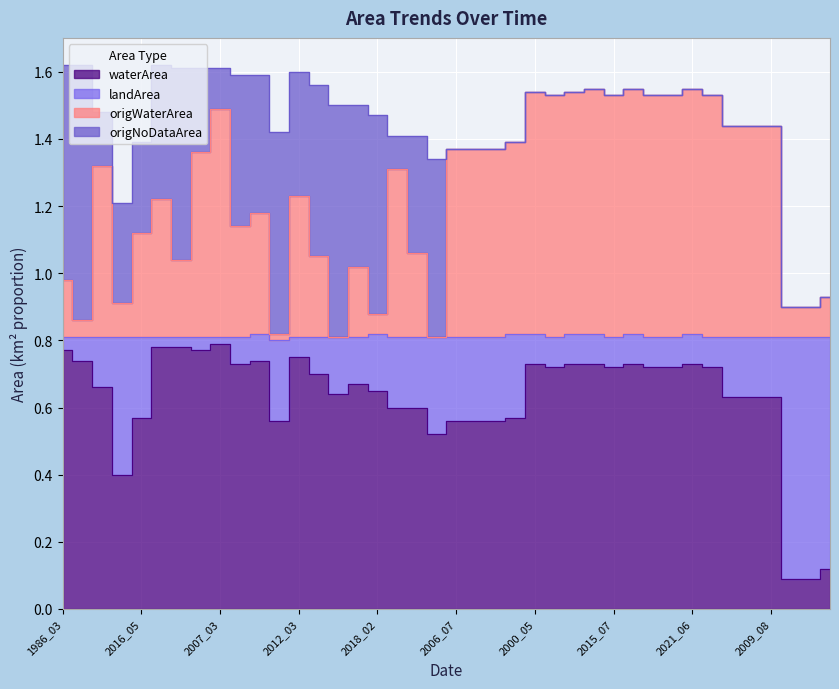

True or false: origWaterArea has a value of 0.2 at 1998_05.

False